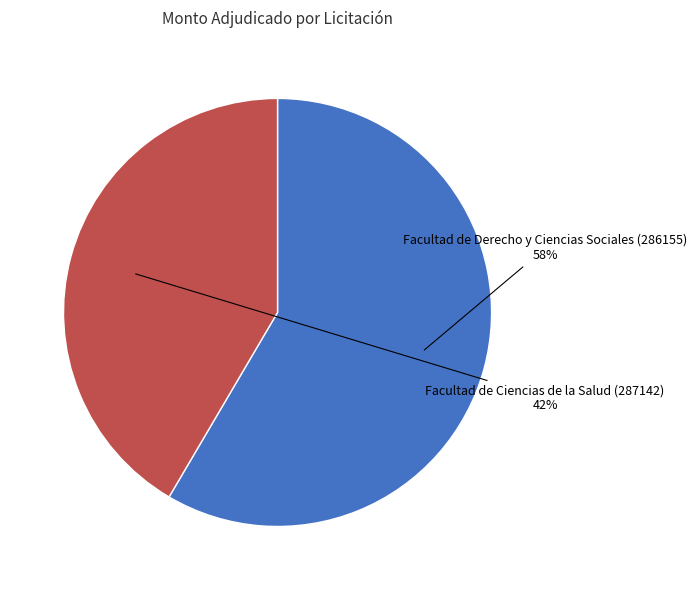

To the nearest percent, what is the combined percentage of Facultad de Ciencias de la Salud (287142) and Facultad de Derecho y Ciencias Sociales (286155)?

100%